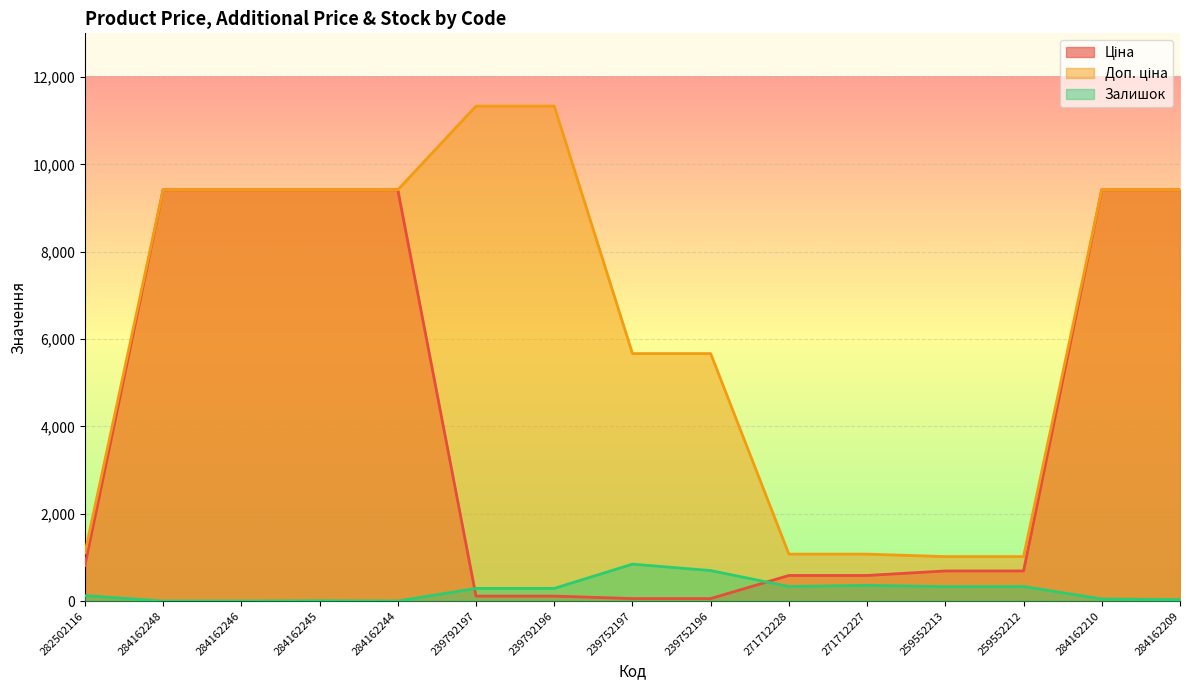

The Ціна series shows 9416.9 at 284162244. True or false?

True